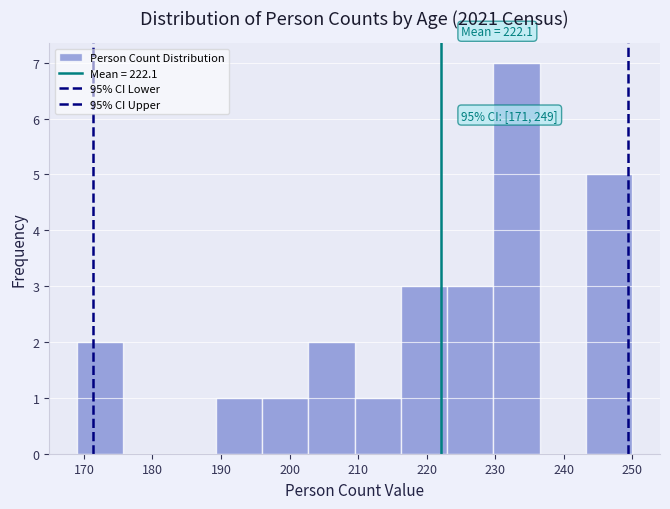

Which range on the x-axis has the tallest bar?

230 to 237